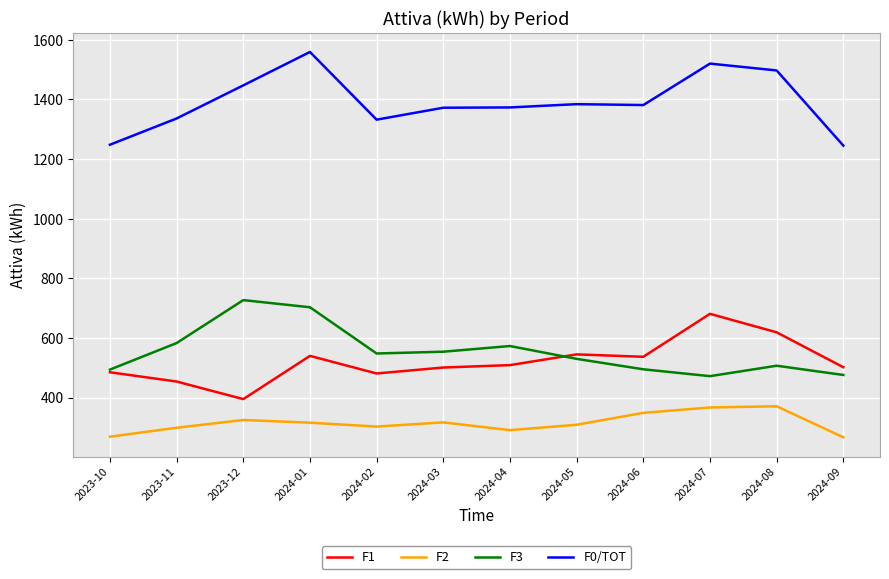

True or false: F3 and F1 intersect in this chart.

True